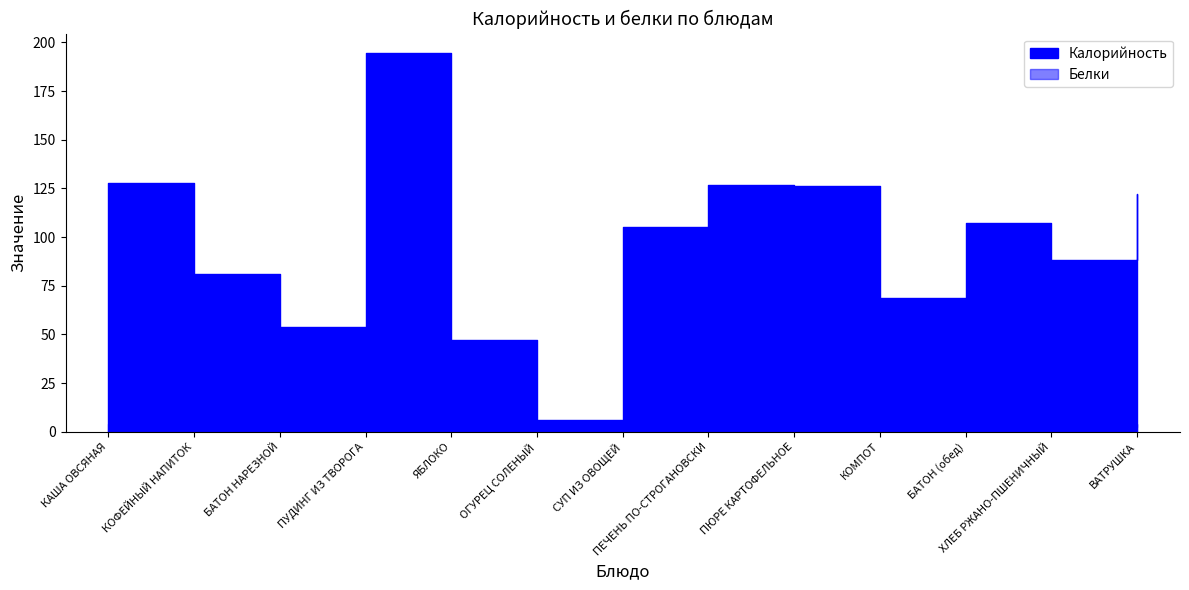

How many lines are shown in the chart?

2